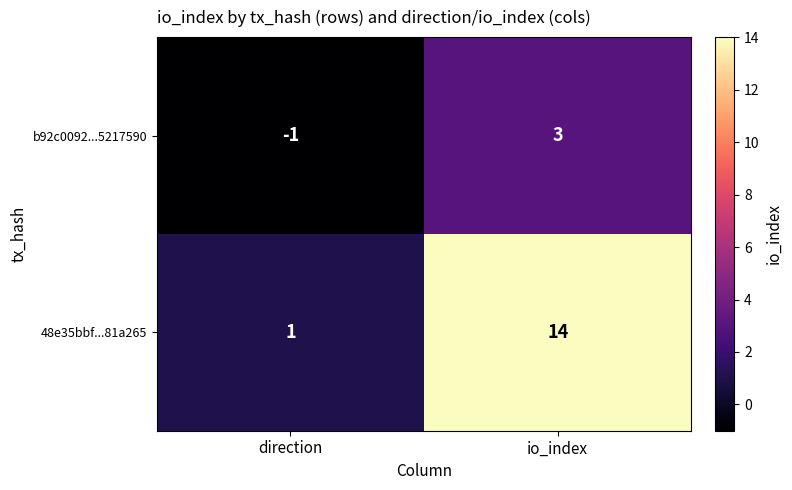

Is it true that b92c0092...5217590 equals 0 at direction?

False